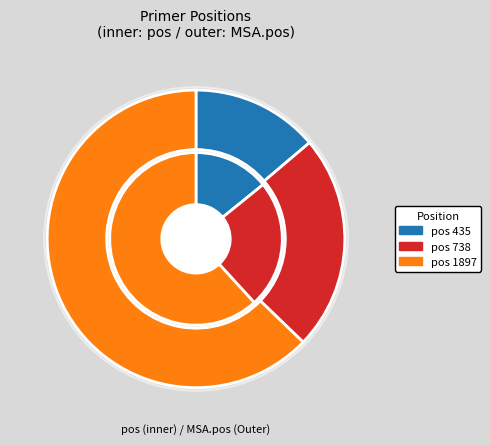

Is it true that 738 is 9% of the pie?

False